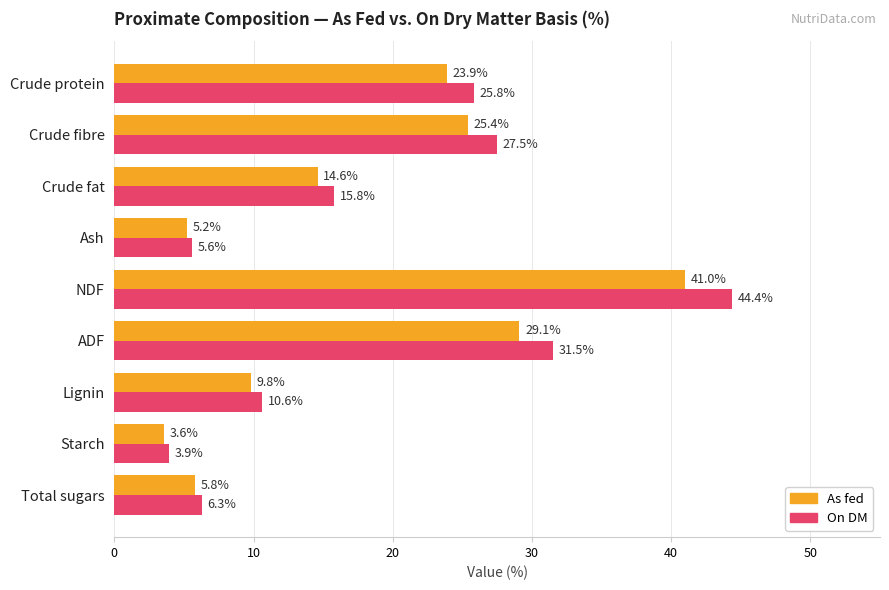

At how many categories does at least one series exceed 15?

5